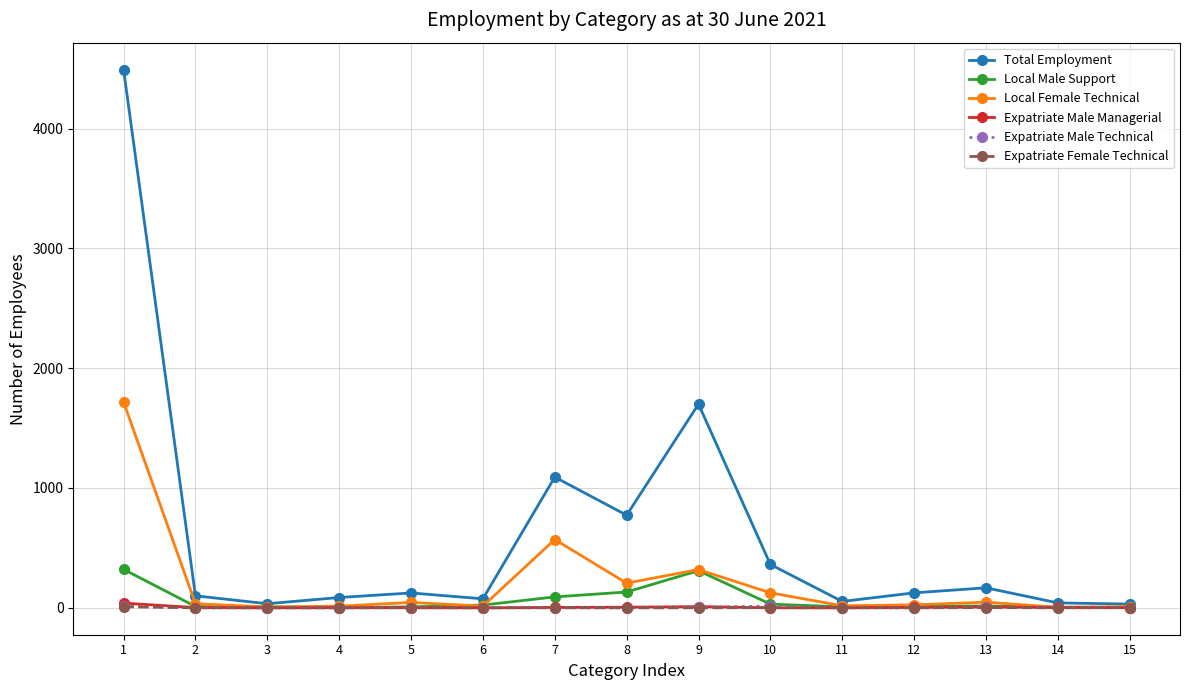

How many lines are shown in the chart?

6